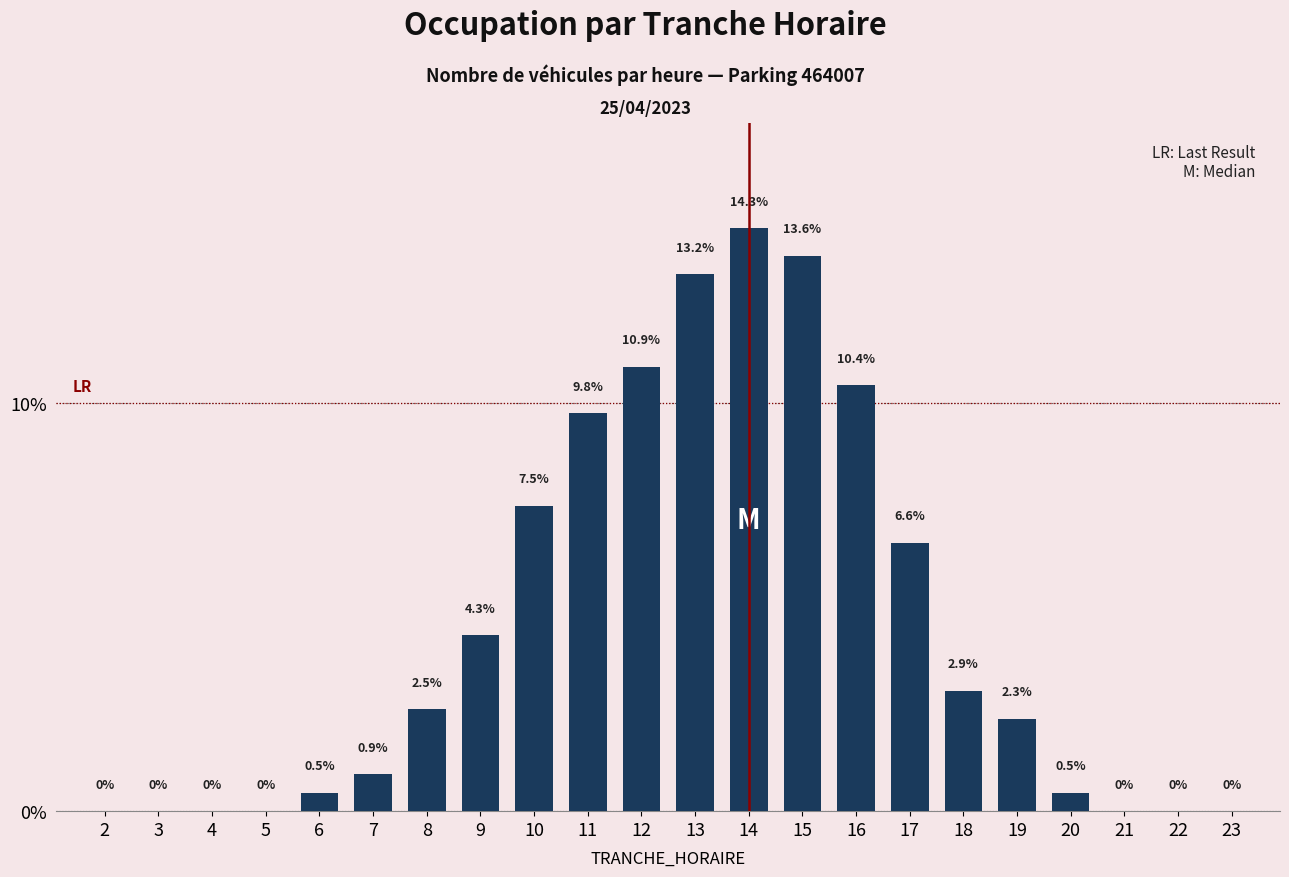

Reading right to left, transcribe all the data shown in this chart.

23=0.0	22=0.0	21=0.0	20=0.5	19=2.3	18=2.9	17=6.6	16=10.4	15=13.6	14=14.3	13=13.2	12=10.9	11=9.8	10=7.5	9=4.3	8=2.5	7=0.9	6=0.5	5=0.0	4=0.0	3=0.0	2=0.0